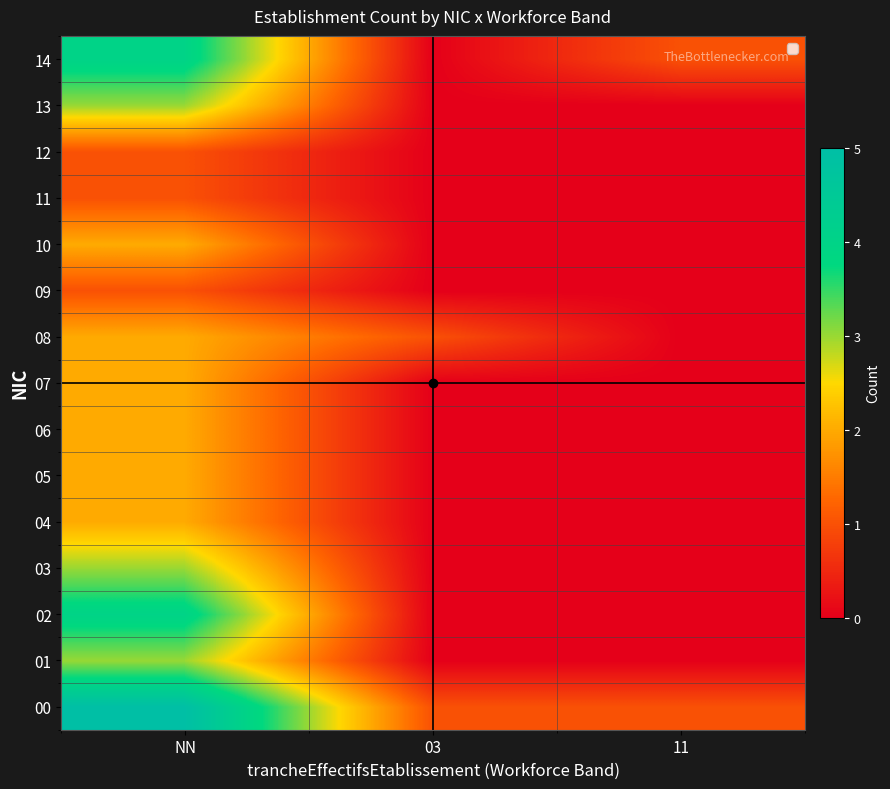

At NN, list the series in order from largest to smallest.

00, 02, 14, 01, 03, 13, 04, 05, 06, 07, 08, 10, 09, 11, 12